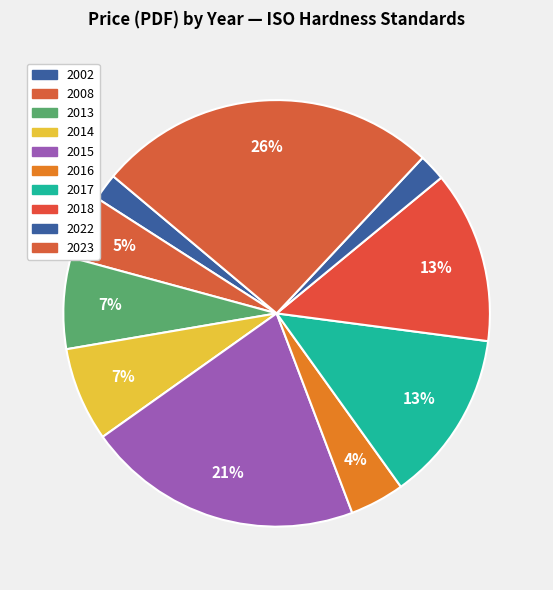

Is there a majority slice in this chart?

No